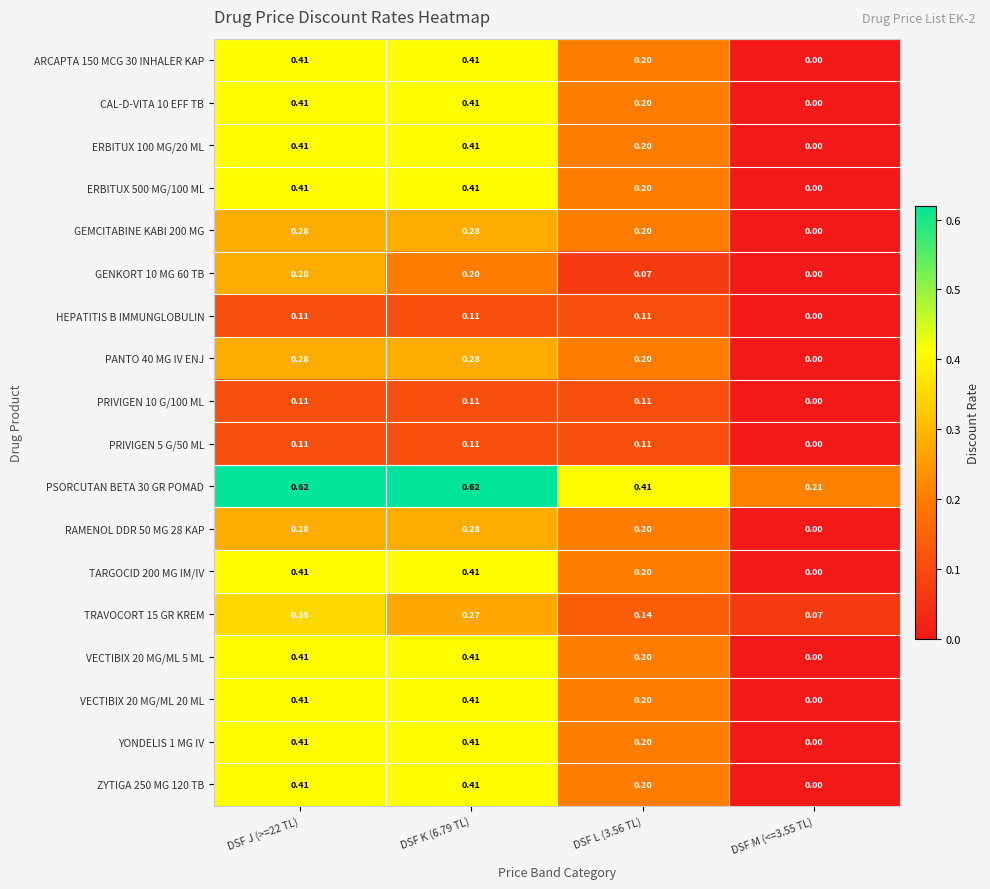

Is the value of HEPATITIS B IMMUNGLOBULIN at DSF J (>=22 TL) greater than the value of ARCAPTA 150 MCG 30 INHALER KAP at DSF K (6.79 TL)?

No